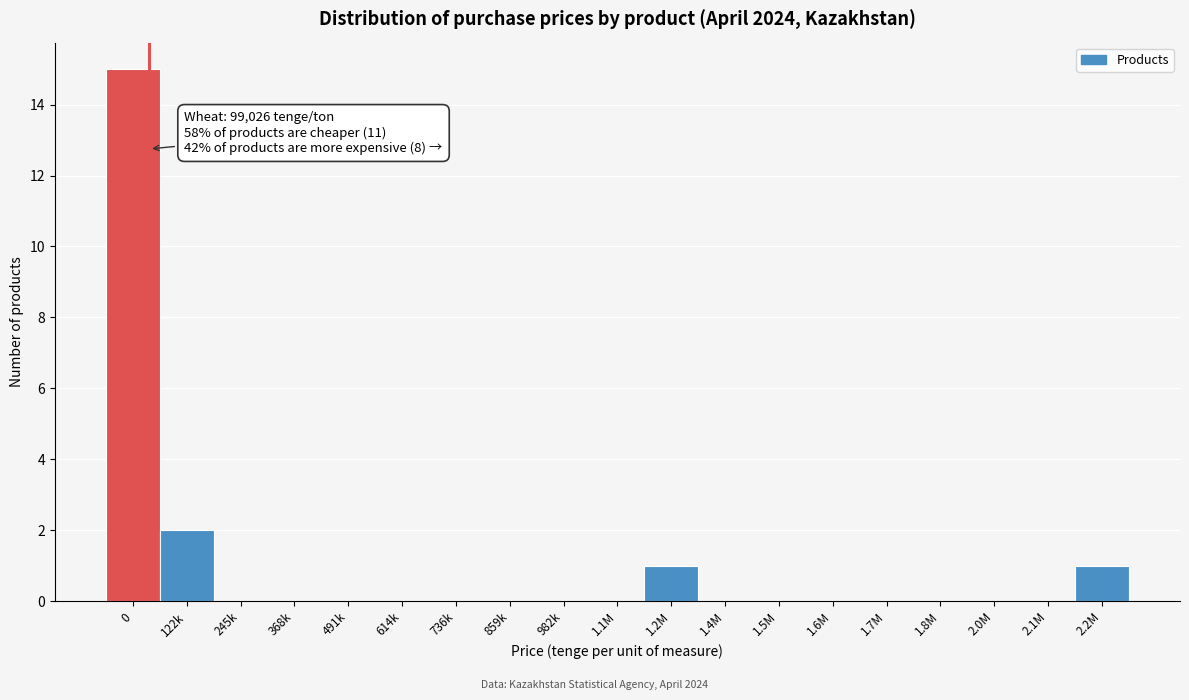

Reading right to left, list all the values displayed in this chart.

2.2M=1	2.1M=0	2.0M=0	1.8M=0	1.7M=0	1.6M=0	1.5M=0	1.4M=0	1.2M=1	1.1M=0	982k=0	859k=0	736k=0	614k=0	491k=0	368k=0	245k=0	122k=2	0=15